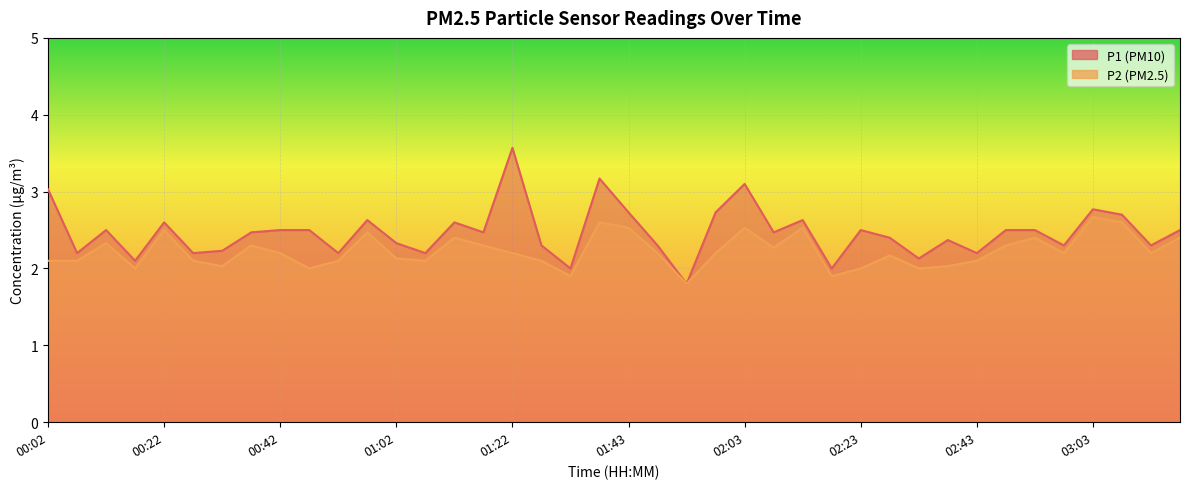

At how many categories does at least one series exceed 3?

4